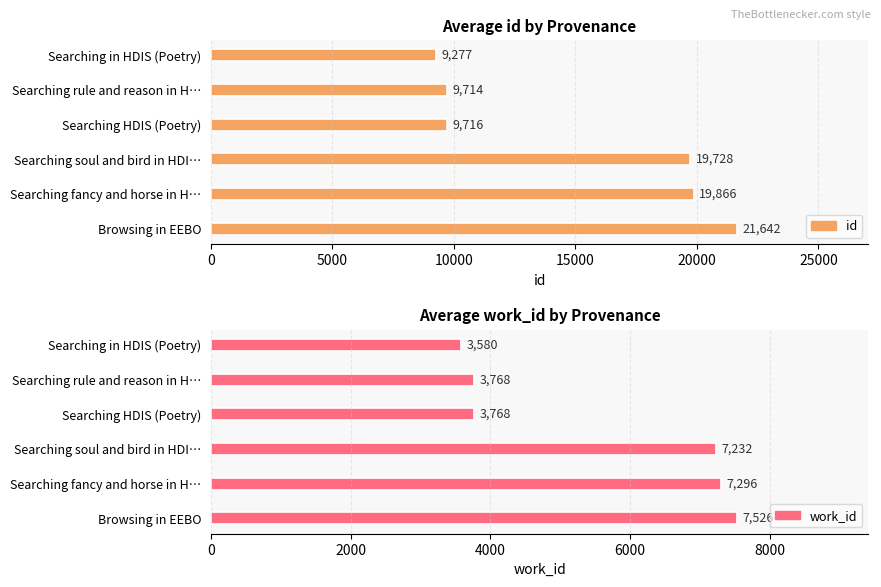

Rank the series by their maximum value, from highest to lowest.

id, work_id